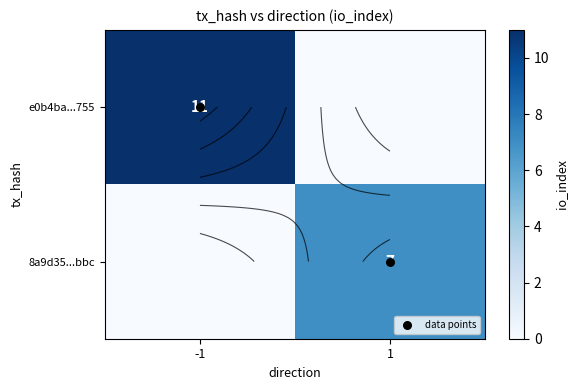

The value of data points at 1 is 1. True or false?

False